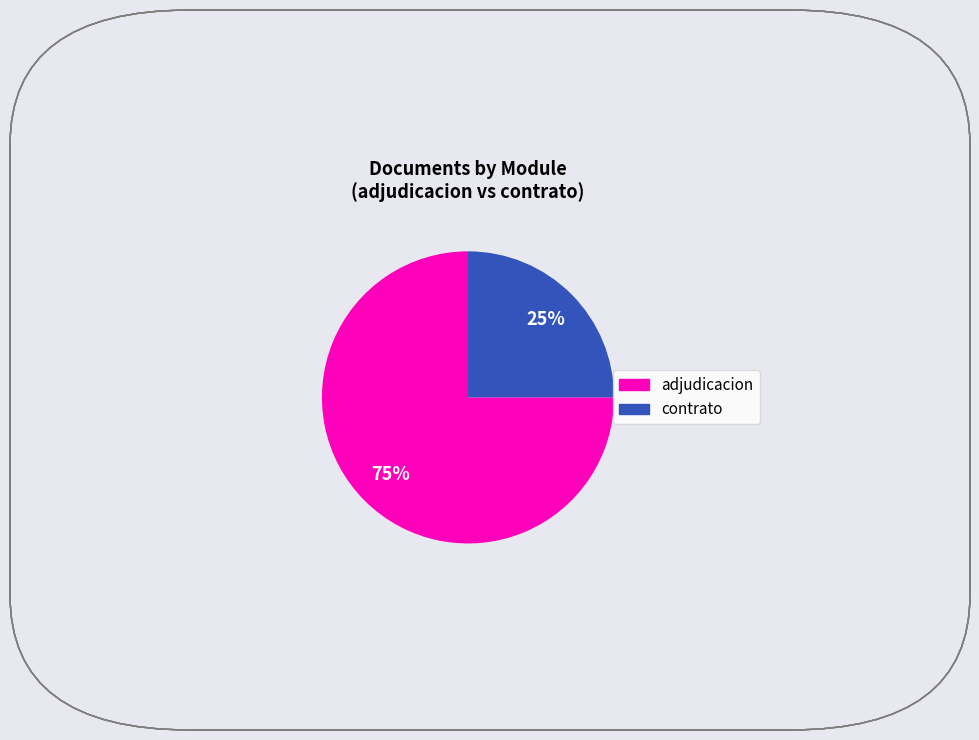

To the nearest percent, what is the average slice percentage?

50%